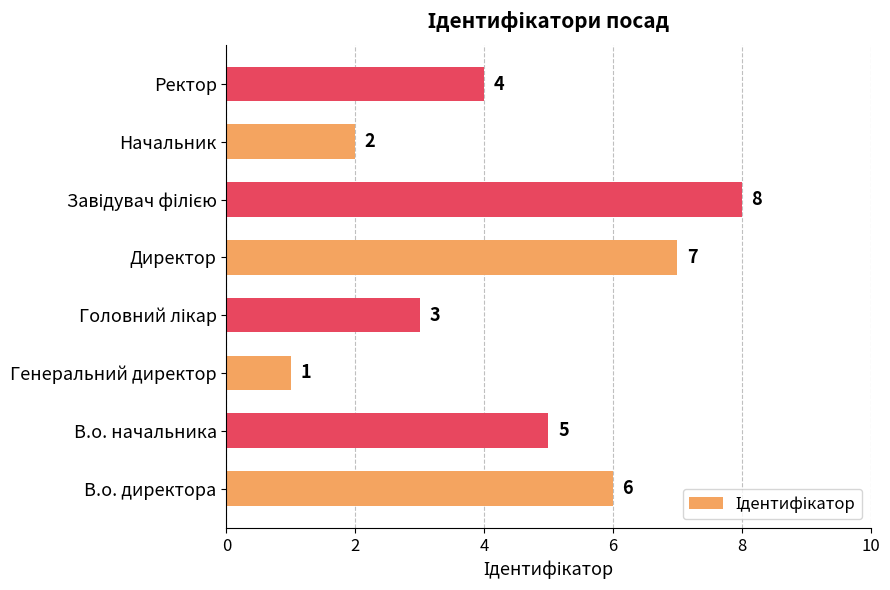

Which category has the lowest value across all series?

Генеральний директор